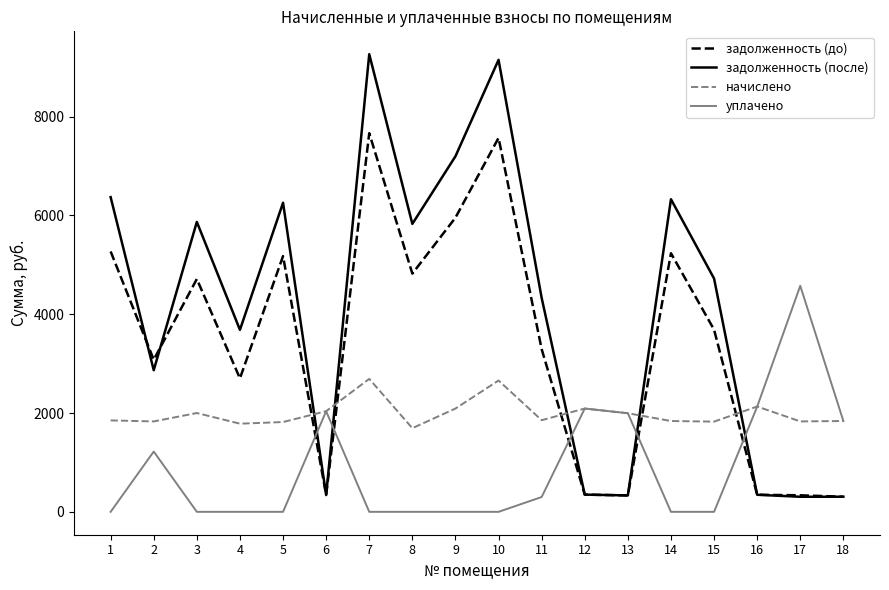

Rank the series by their maximum value, from lowest to highest.

начислено, уплачено, задолженность (до), задолженность (после)